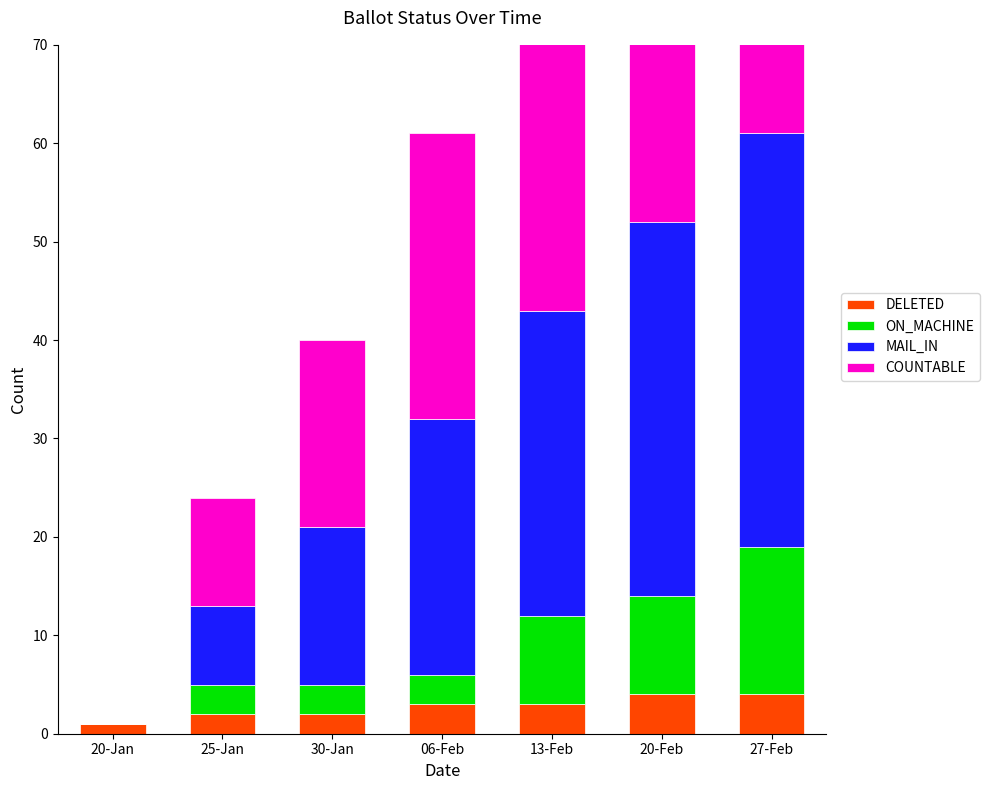

How many values in the DELETED series are below 3?

3